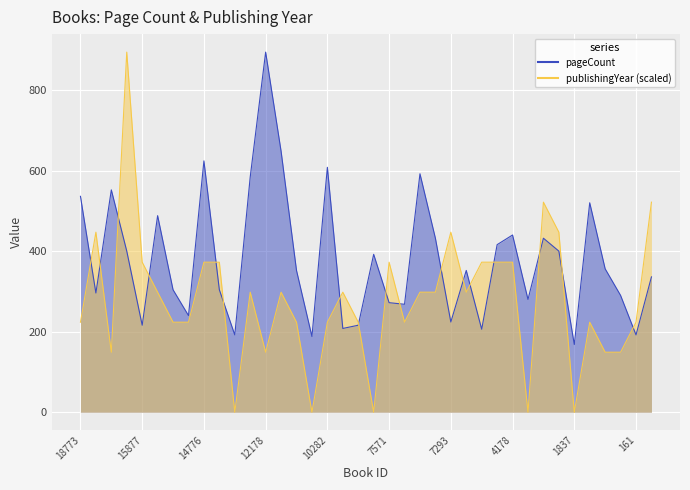

Rank the series by their maximum value, from highest to lowest.

pageCount, publishingYear